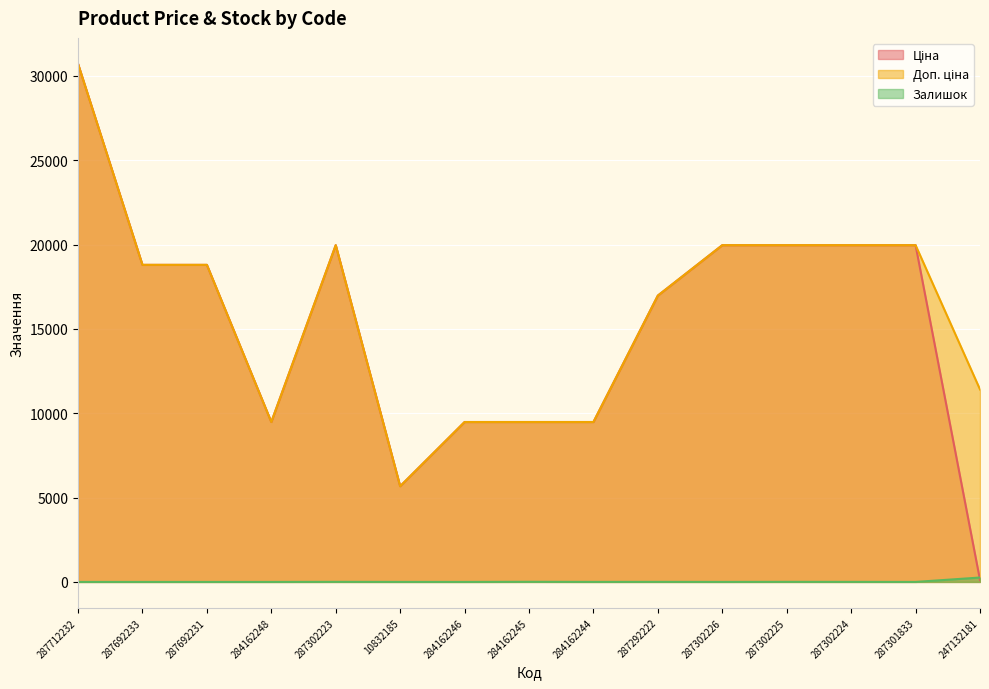

What are all the series names shown in the legend?

Ціна, Доп. ціна, Залишок